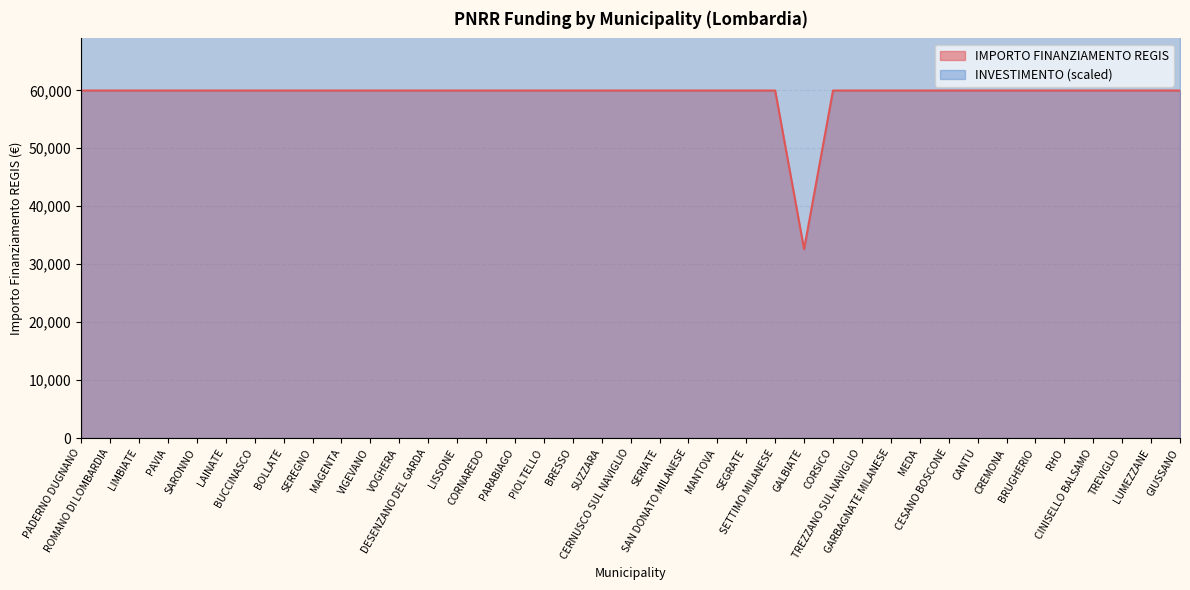

At which category does the chart reach its minimum across all series?

GALBIATE